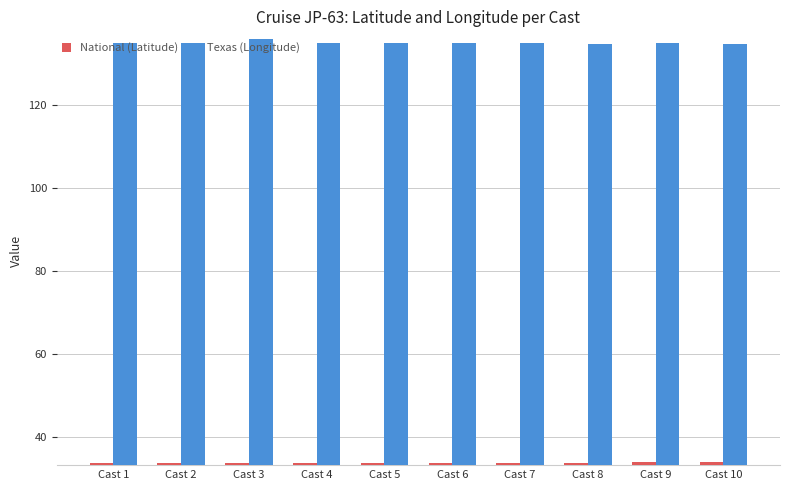

What is the sum of the National (Latitude) values at Cast 10 and Cast 6?

68.0